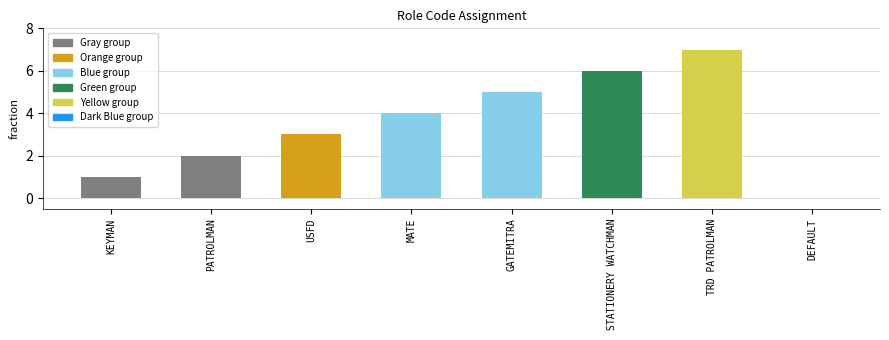

Reading right to left, extract all data points from this chart.

0	7	6	5	4	3	2	1